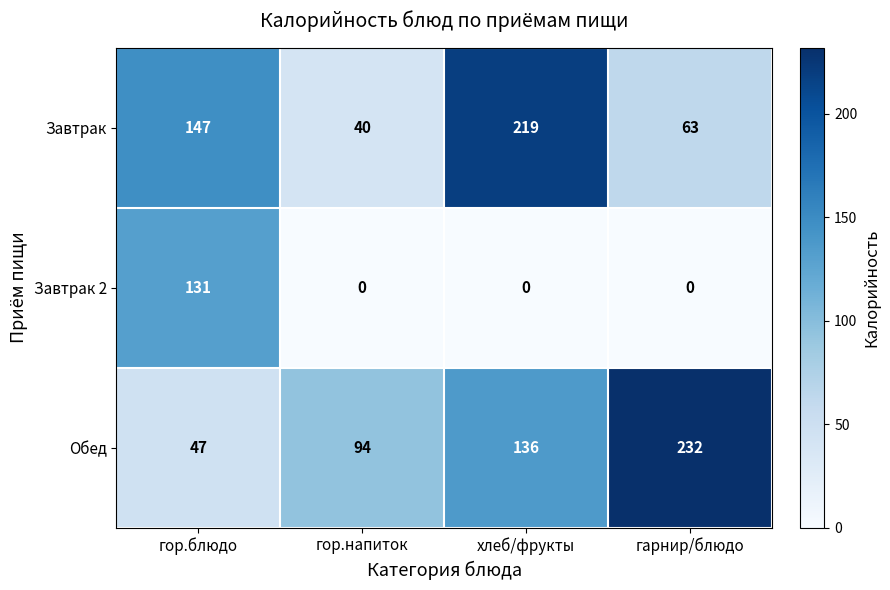

What is the difference between the maximum and minimum values in the Завтрак 2 series?

131